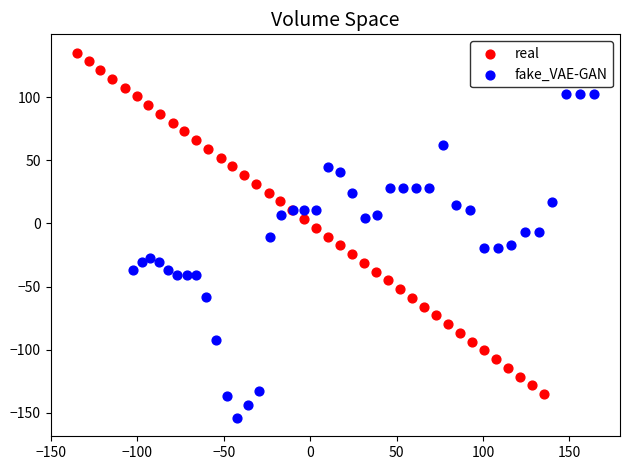

What are all the series names shown in the legend?

real, fake_VAE-GAN